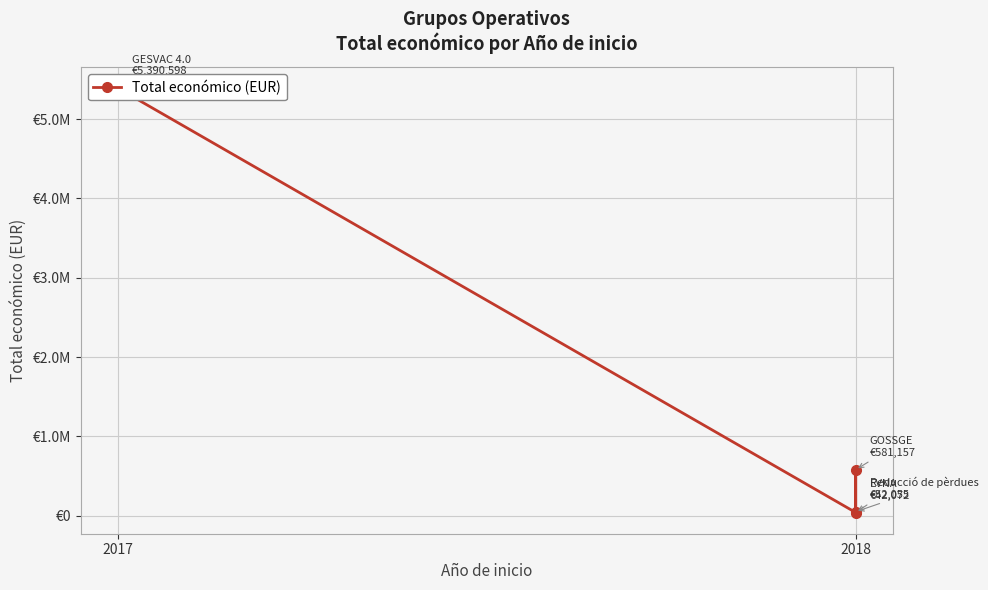

At which category does the chart reach its minimum across all series?

2018